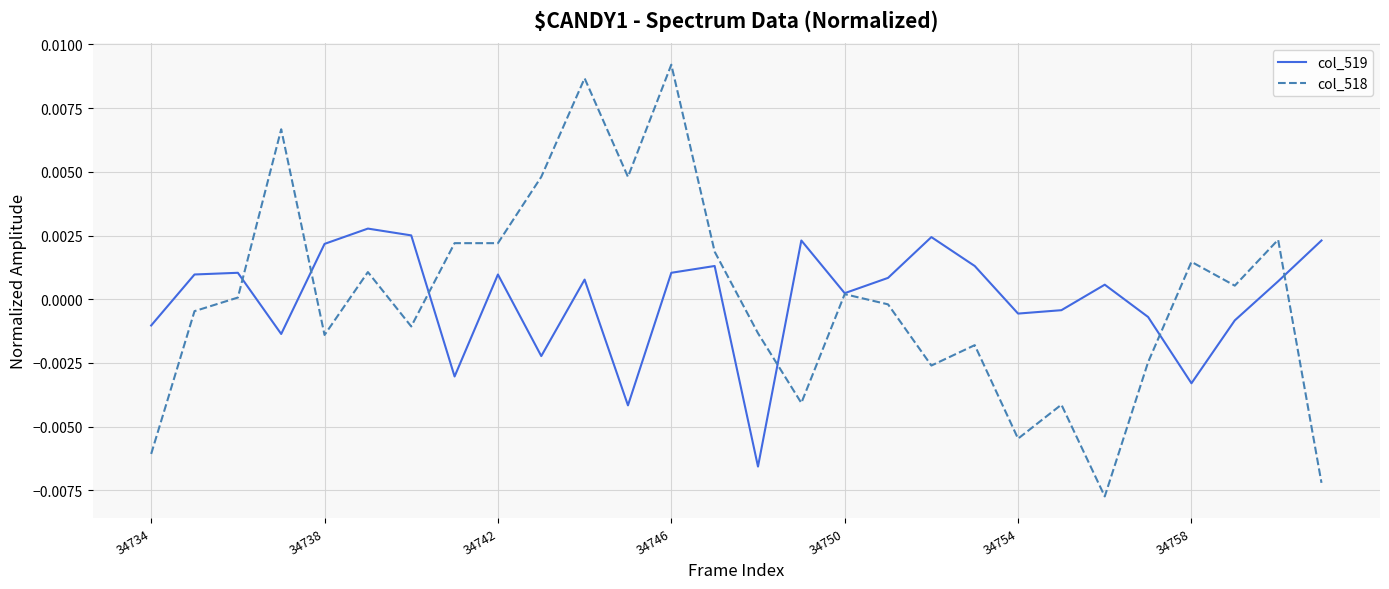

Rank the series by their maximum value, from lowest to highest.

col_519, col_518